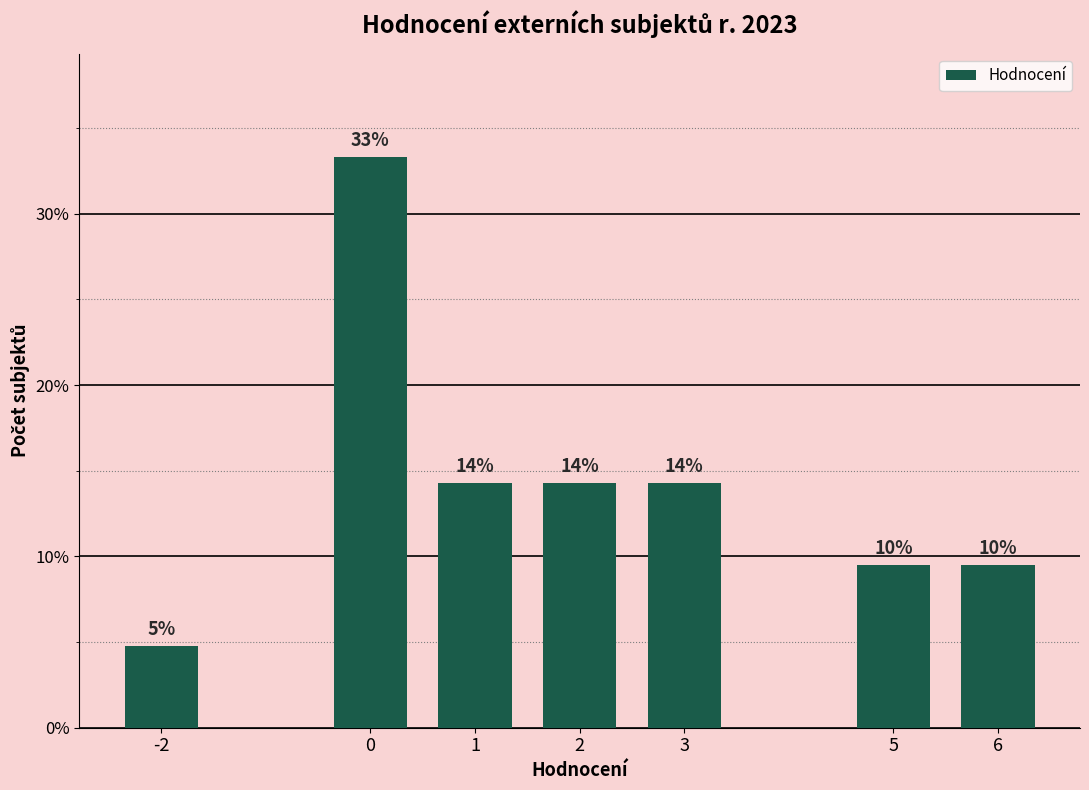

What value does the data have at 2?

14.3